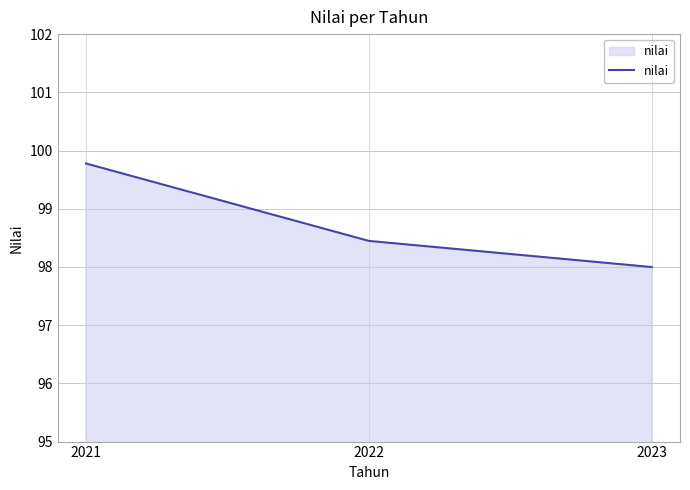

What is the sum of the values at 2023 and 2021?

197.8